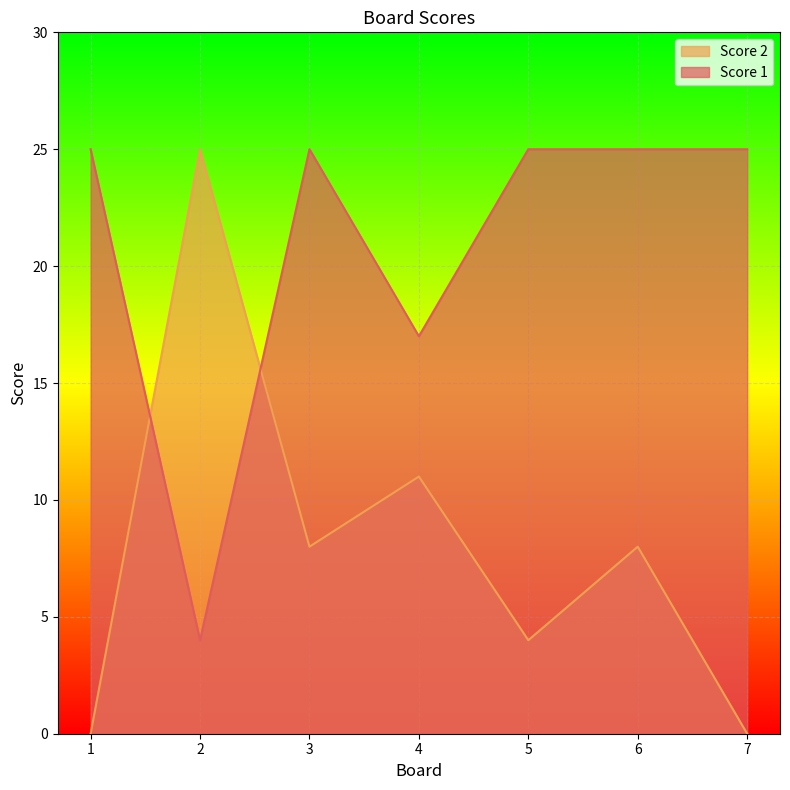

True or false: Score 1 has more than 2 points higher than both neighbors.

False